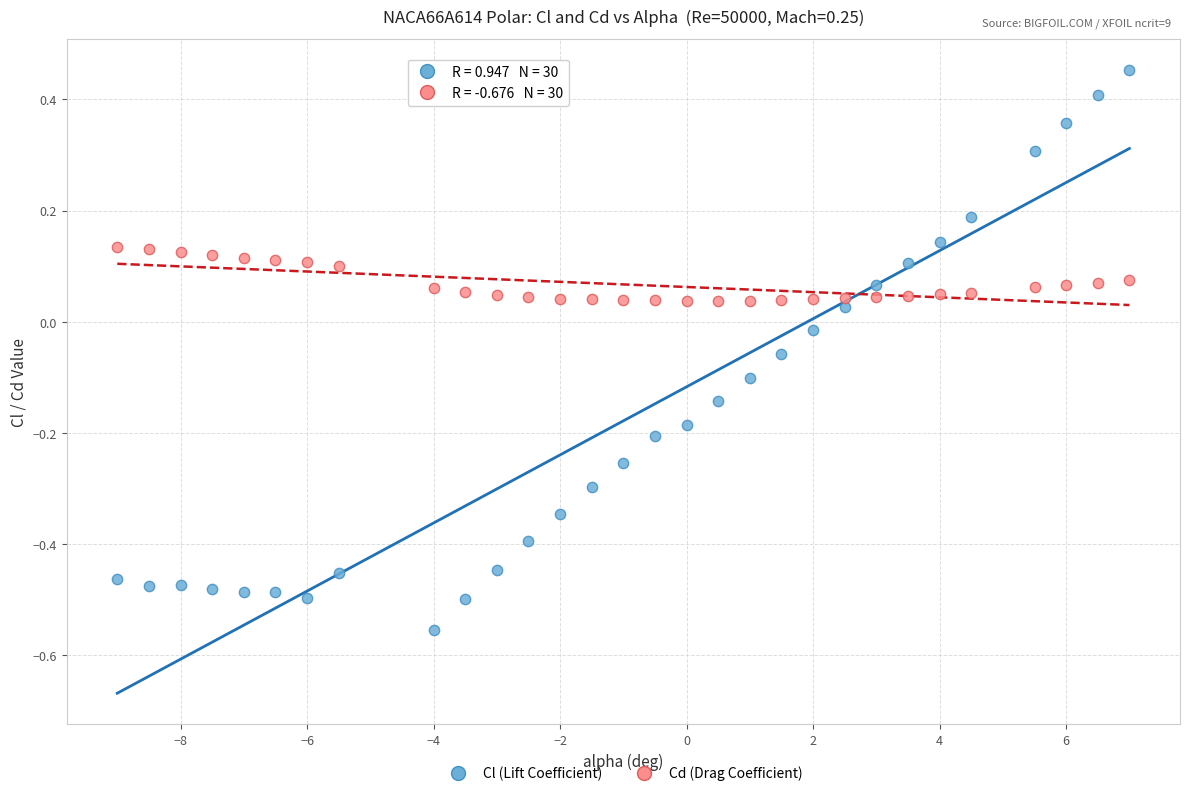

Which series contains the highest Y value?

Cl (Lift Coefficient)